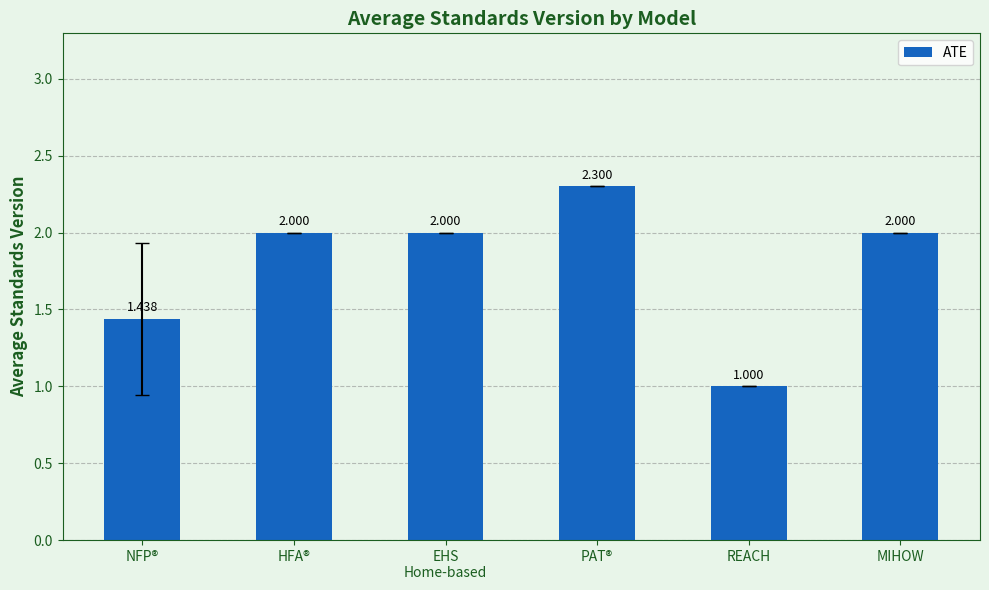

What is the label of the 2nd bar from the right?

REACH